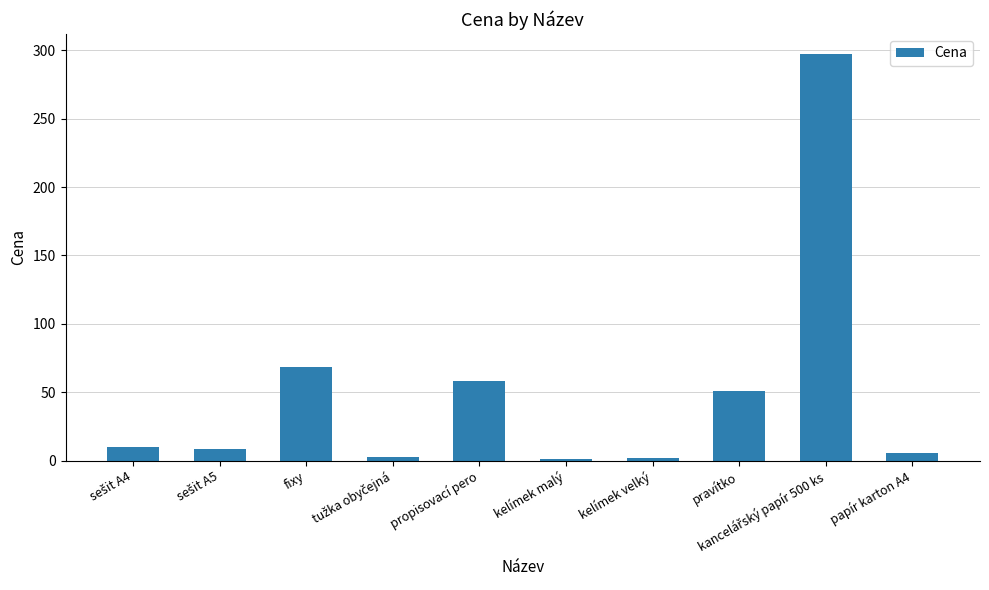

What is the label of the 5th bar from the right?

kelímek malý